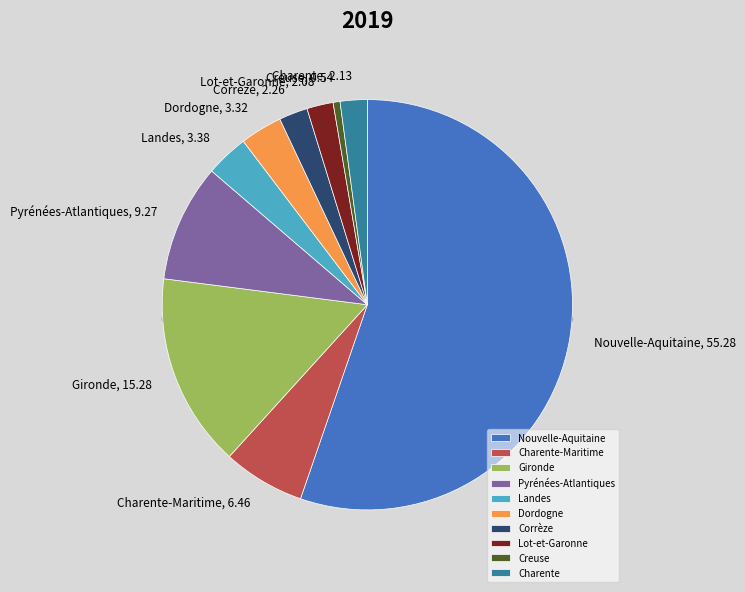

To the nearest percent, what is the difference between the largest and smallest slice percentages?

55%